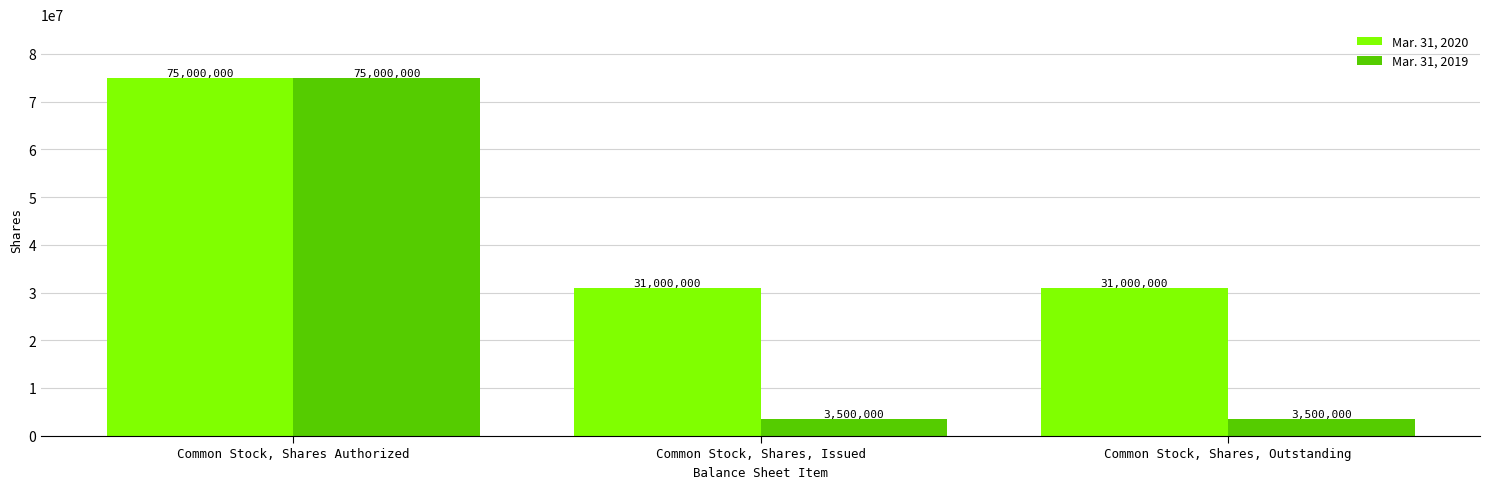

How many groups of bars are there?

3